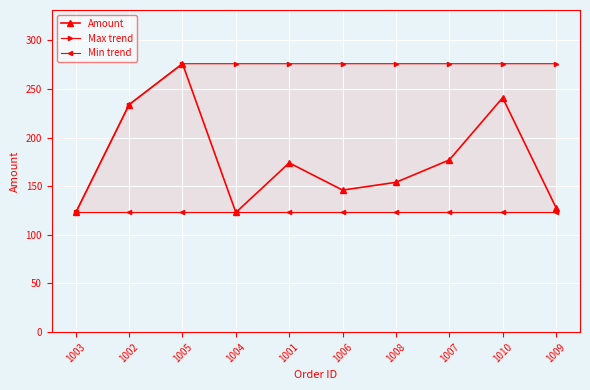

How many lines are shown in the chart?

3